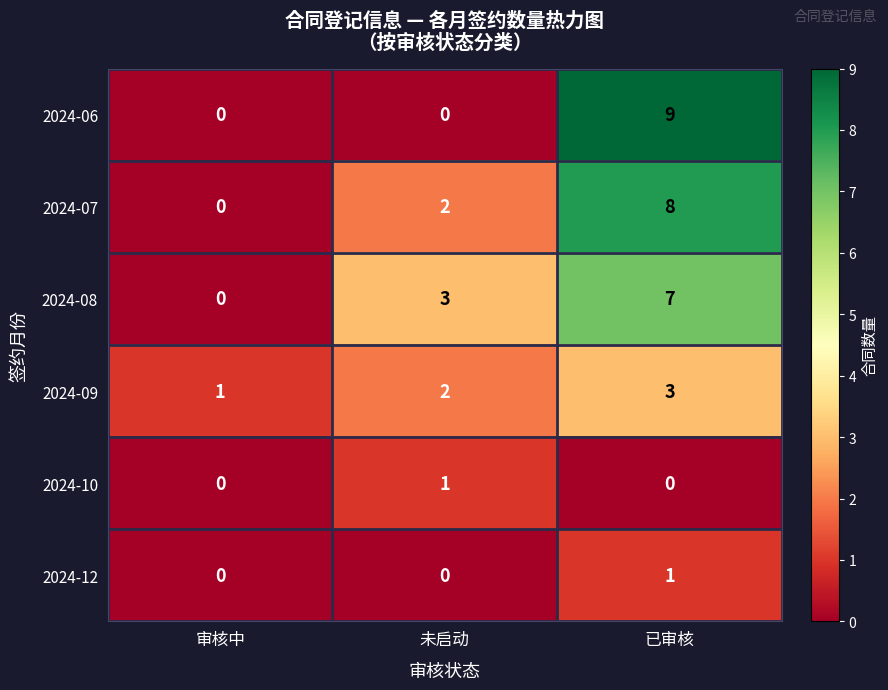

Rank the series at 已审核 from highest to lowest value.

2024-06, 2024-07, 2024-08, 2024-09, 2024-12, 2024-10